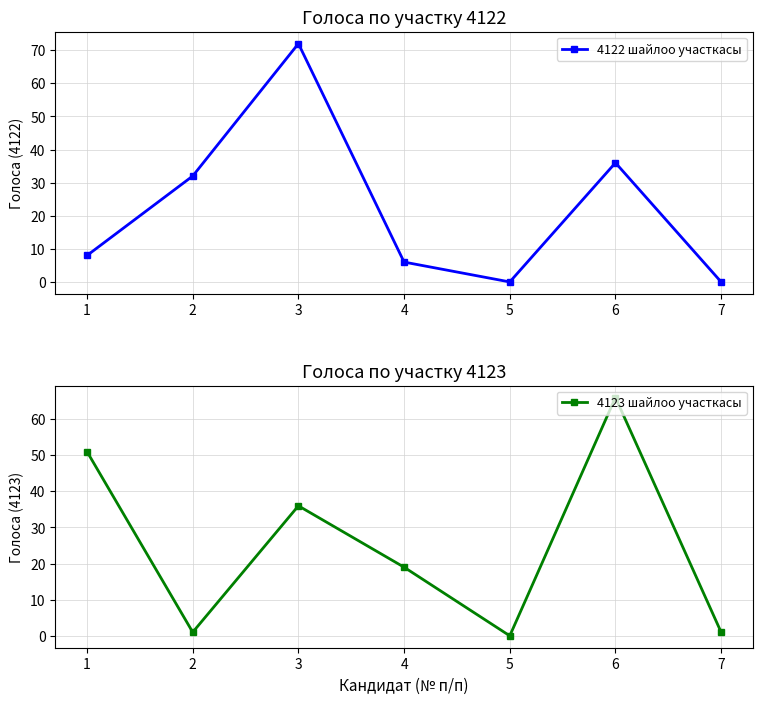

What are all the series names shown in the legend?

4122 шайлоо участкасы, 4123 шайлоо участкасы